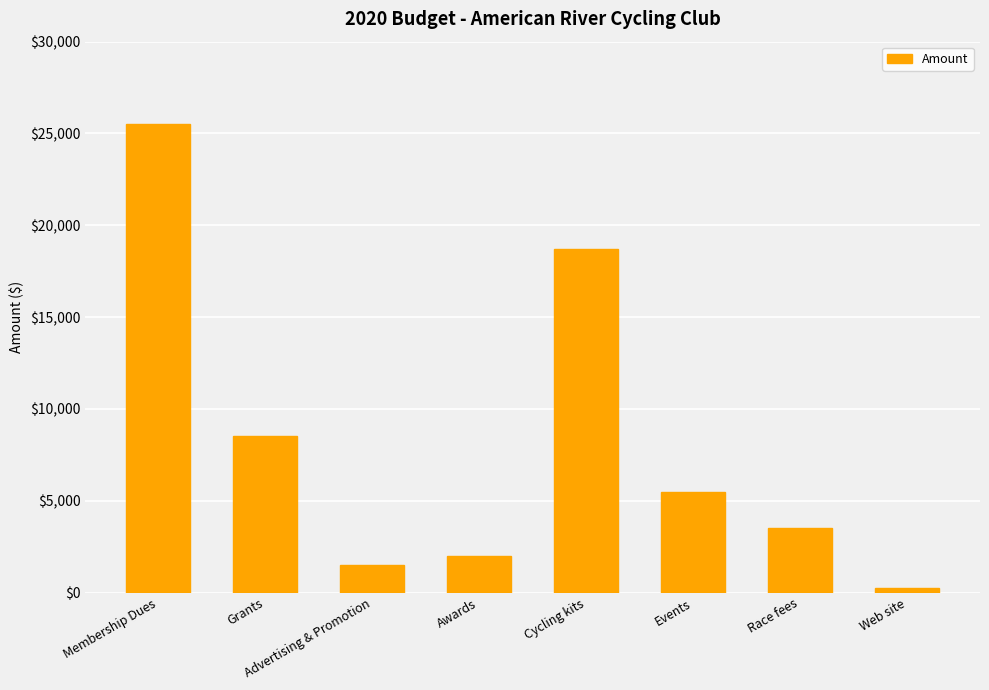

What position from the right is Grants?

7